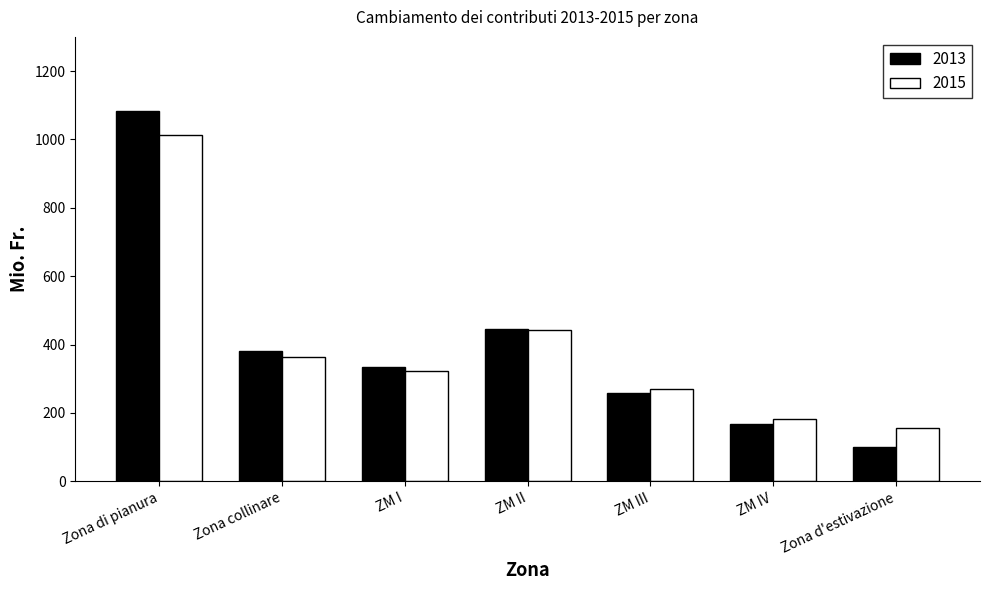

What is the value of the 2013 bar at the 3rd from the left?

333